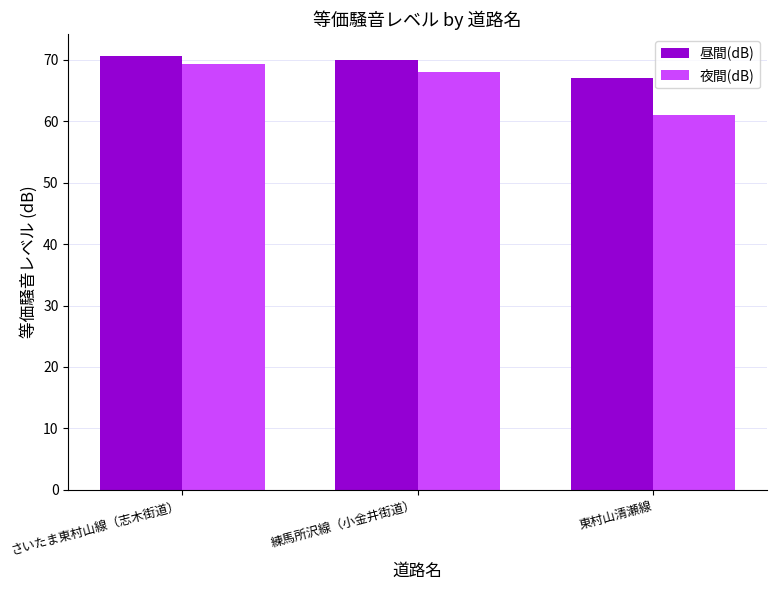

How many bars are there in each group?

2